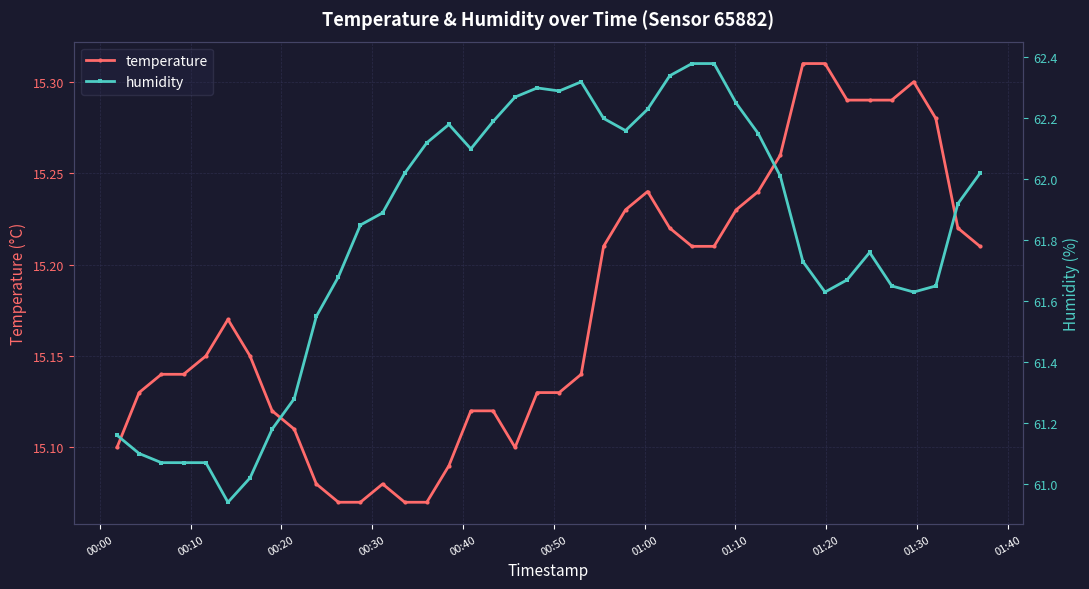

What is the difference between the maximum and minimum values in the temperature series?

0.2